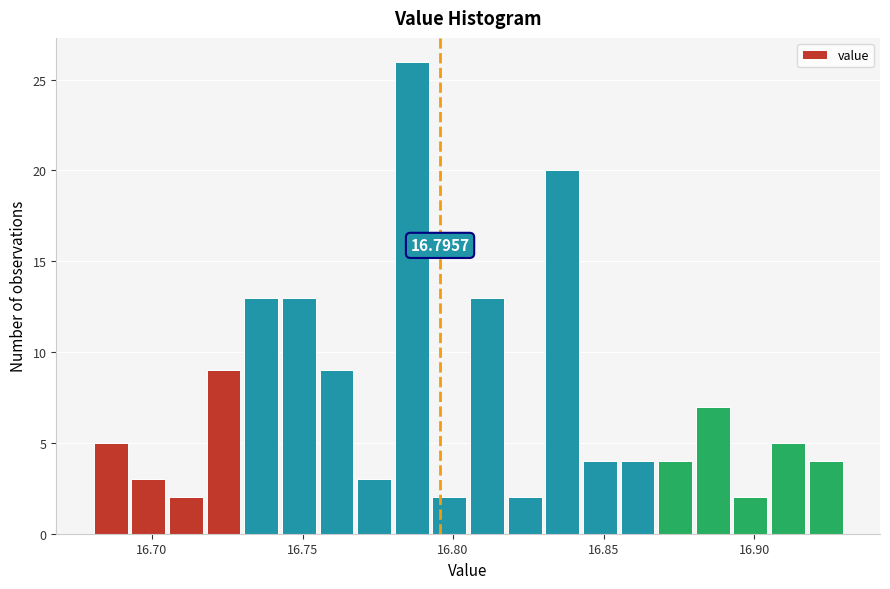

Read against the x-axis, roughly where is the centre of the tallest bar?

16.785